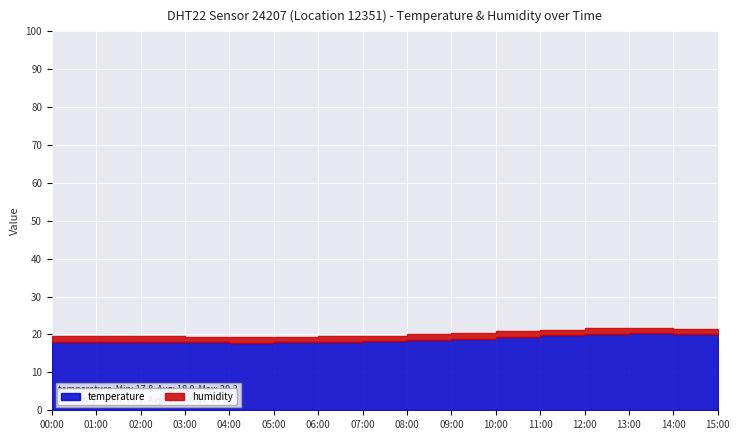

What are all the series names shown in the legend?

temperature, humidity